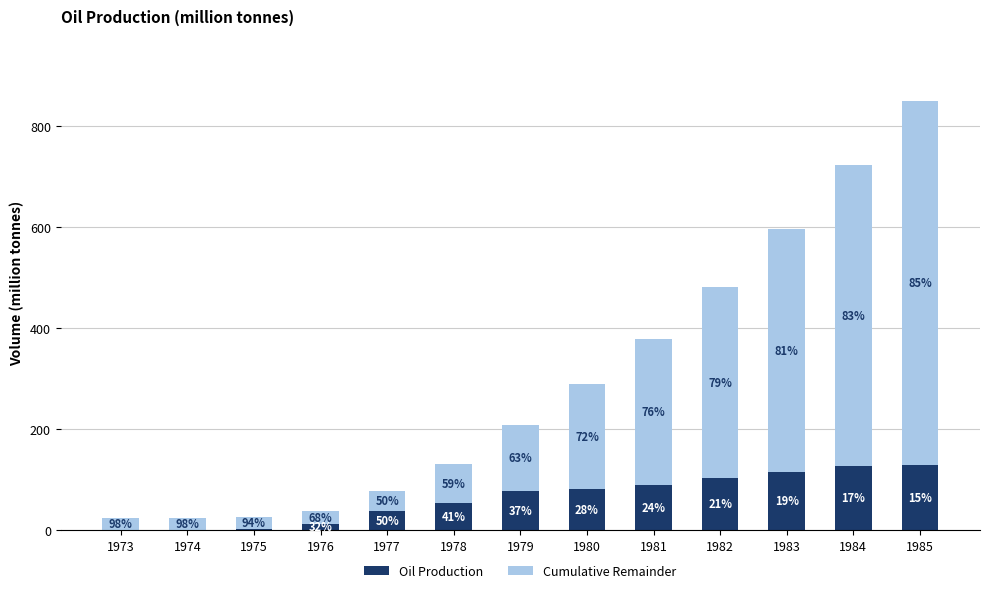

At which category is the sum across all series the highest?

1985